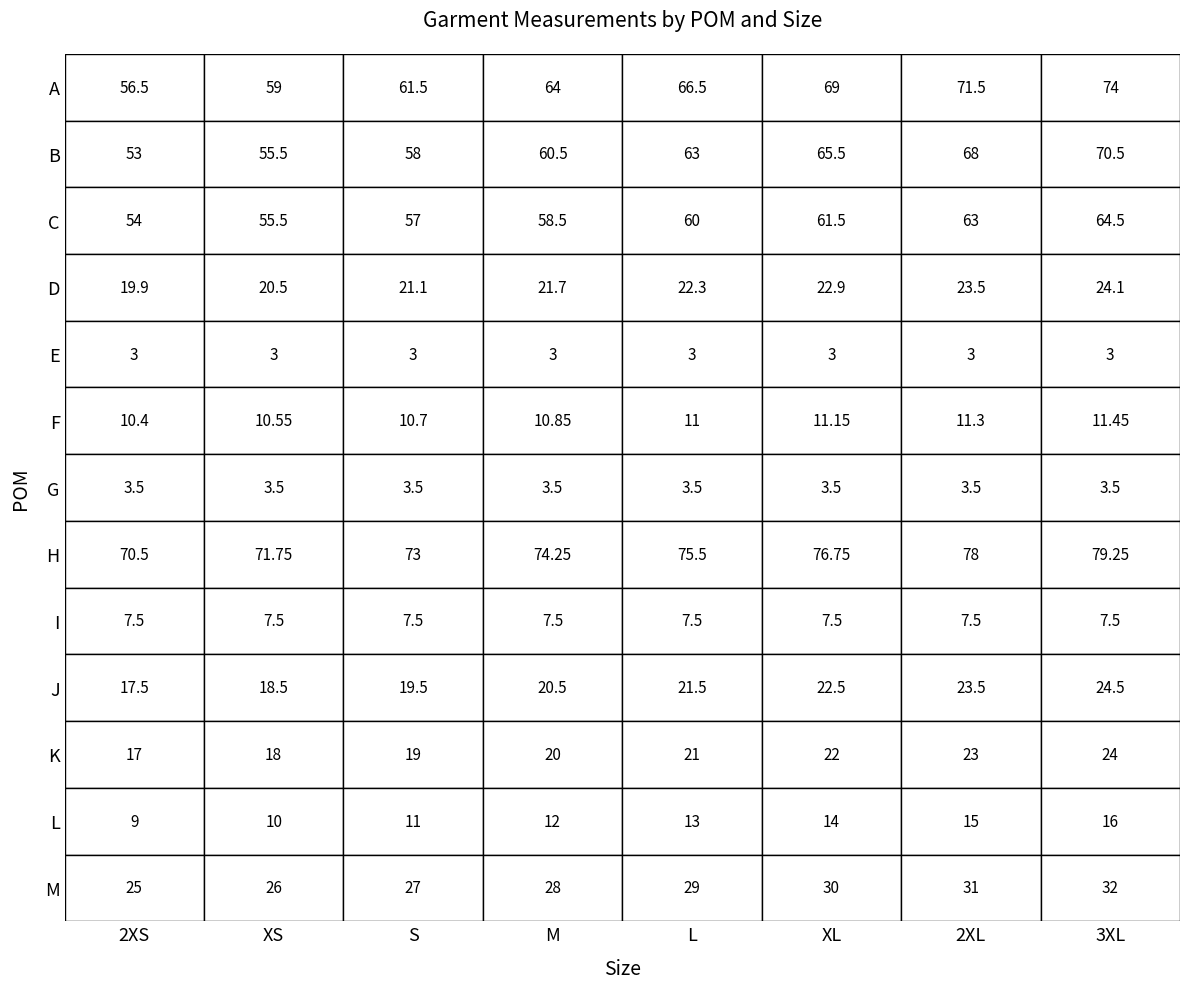

True or false: H has a value of 79.2 at 7.

True